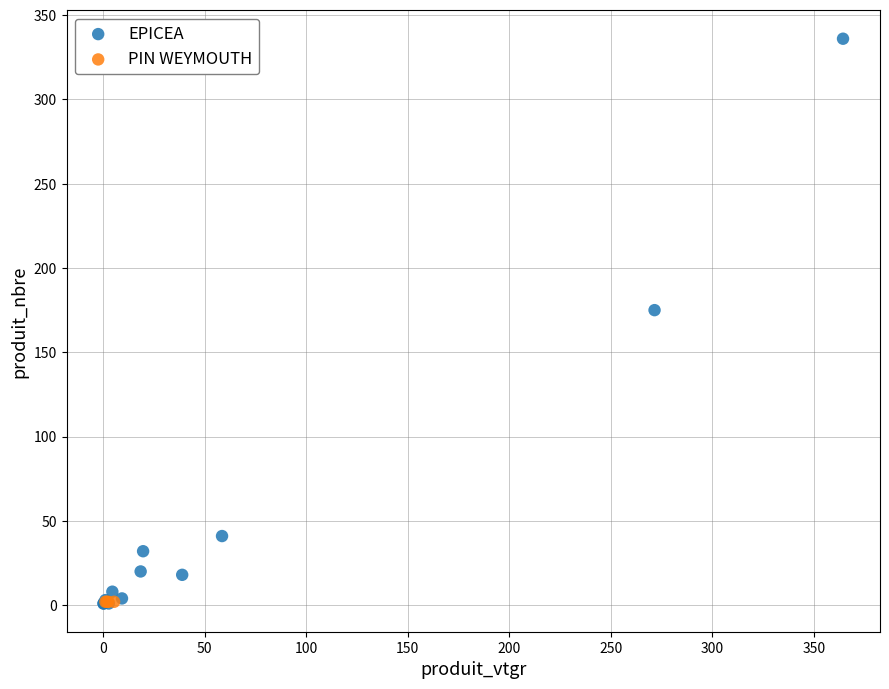

Which series reaches the maximum Y coordinate?

EPICEA